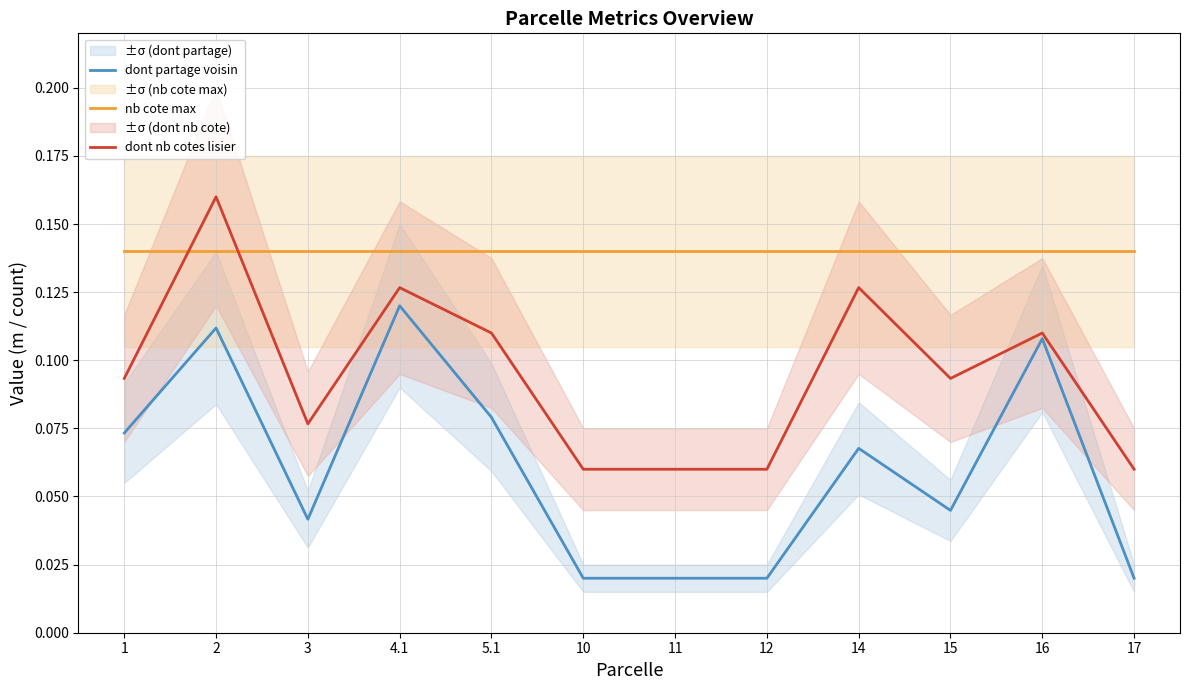

Read the dont nb cotes lisier value at 12.

0.1